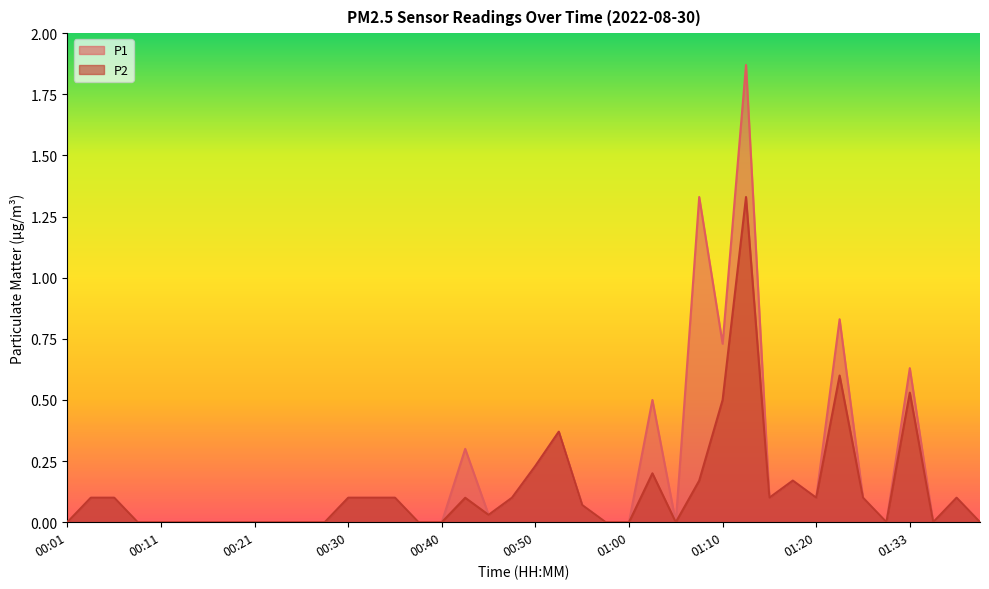

Reading left to right, what are all the values shown in this chart?

P1: 0.0	0.1	0.1	0.0	0.0	0.0	0.0	0.0	0.0	0.0	0.0	0.0	0.1	0.1	0.1	0.0	0.0	0.3	0.0	0.1	0.2	0.4	0.1	0.0	0.0	0.5	0.0	1.3	0.7	1.9	0.1	0.2	0.1	0.8	0.1	0.0	0.6	0.0	0.1	0.0
P2: 0.0	0.1	0.1	0.0	0.0	0.0	0.0	0.0	0.0	0.0	0.0	0.0	0.1	0.1	0.1	0.0	0.0	0.1	0.0	0.1	0.2	0.4	0.1	0.0	0.0	0.2	0.0	0.2	0.5	1.3	0.1	0.2	0.1	0.6	0.1	0.0	0.5	0.0	0.1	0.0